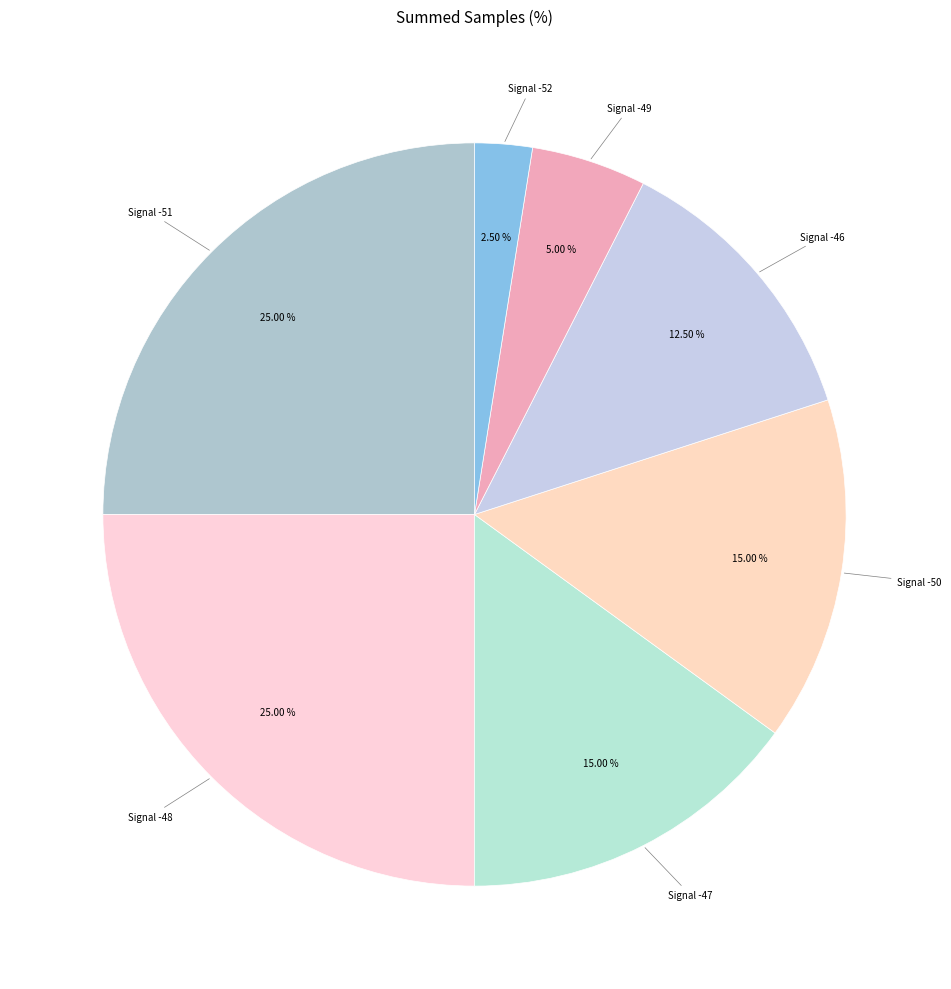

How many segments does this pie chart have?

7